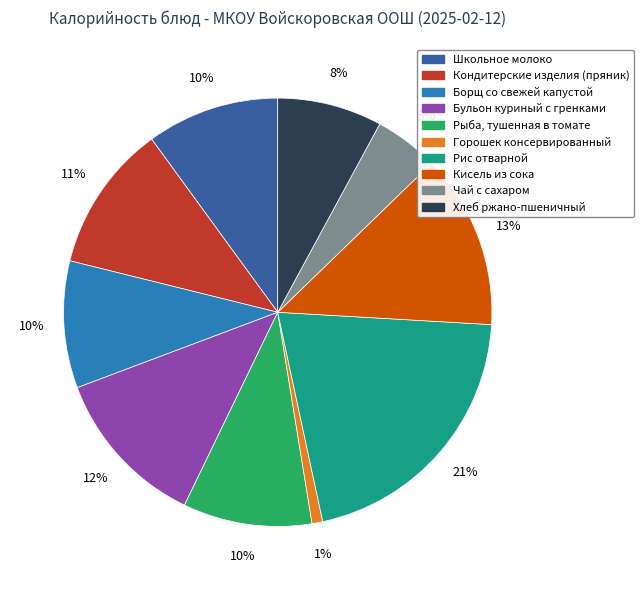

What percentage is the Бульон куриный с гренками slice, to the nearest percent?

12%